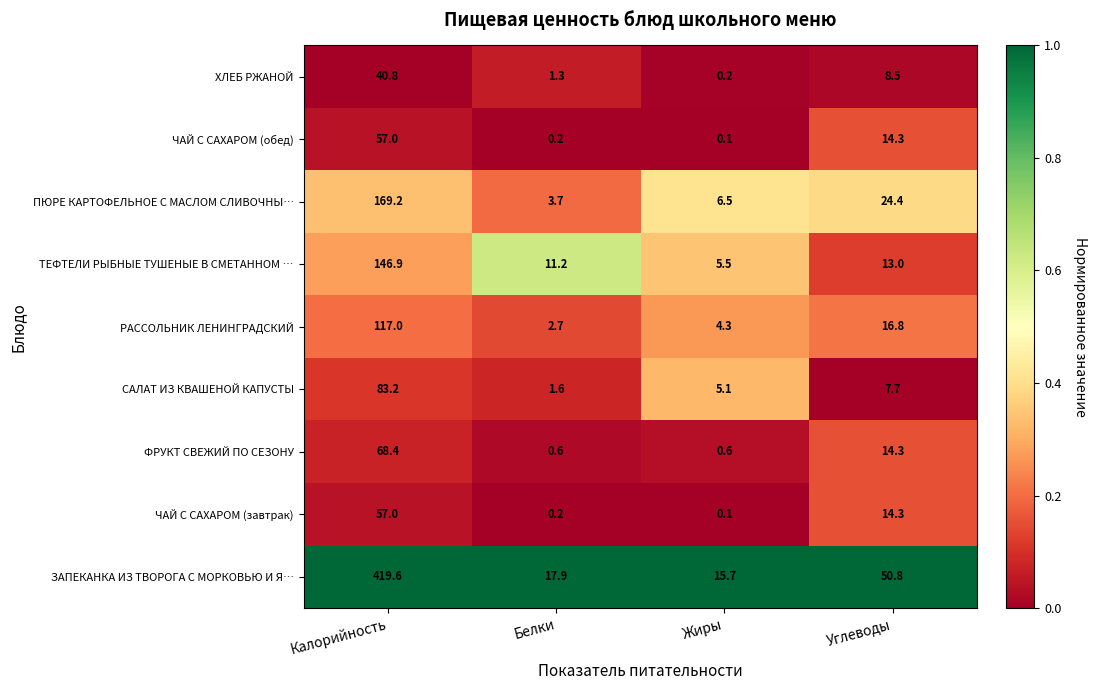

What is the difference between the highest and lowest values at Белки?

17.7